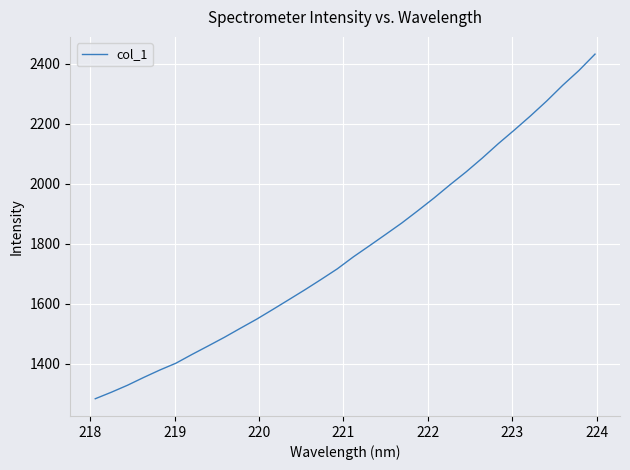

What is the difference between the maximum and minimum values?

1147.4